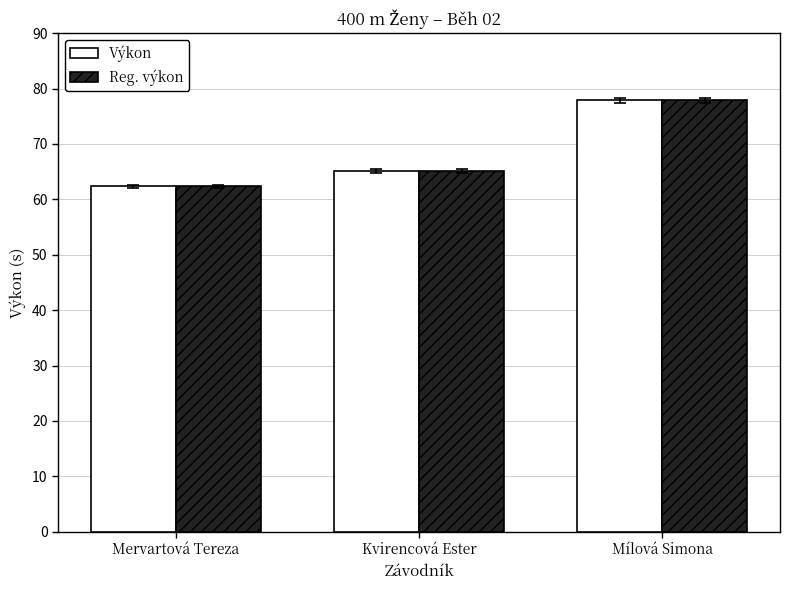

Rank the categories by Výkon value from highest to lowest.

Mílová Simona, Kvirencová Ester, Mervartová Tereza